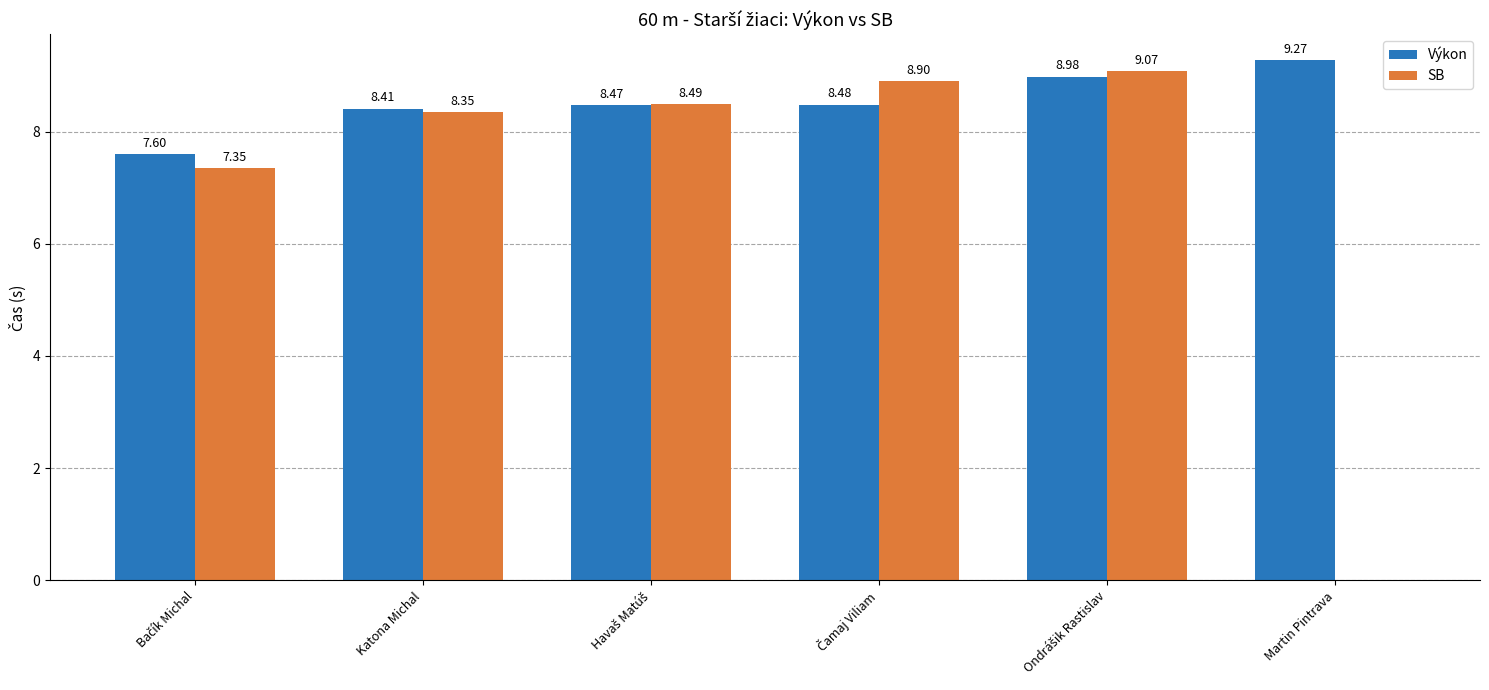

At which label does Výkon reach its peak?

Martin Pintrava